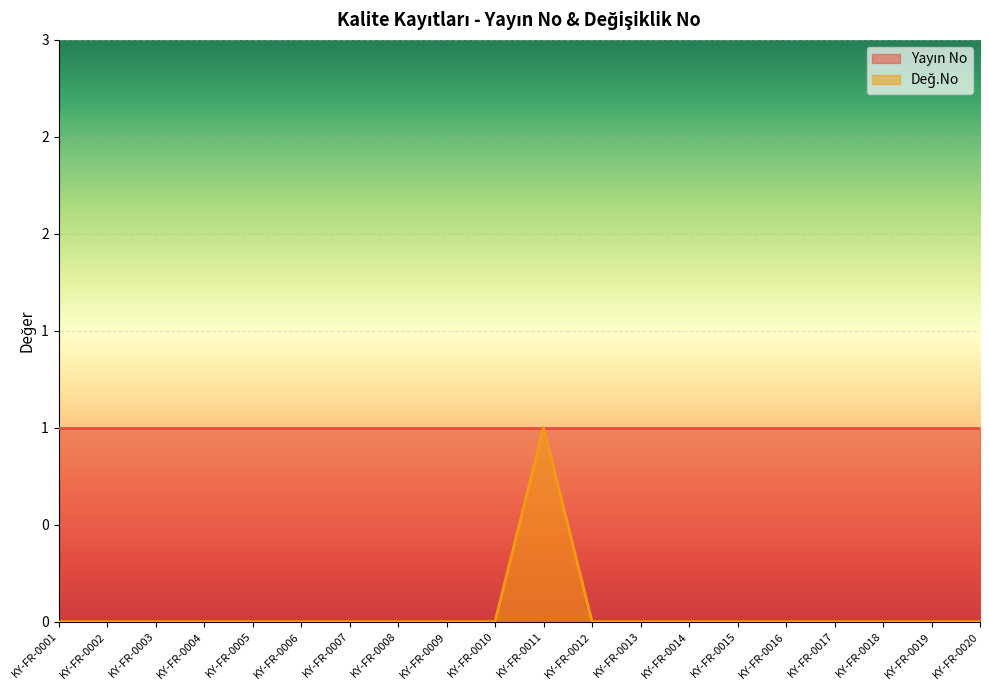

What value does the data have at KY-FR-0011?

1